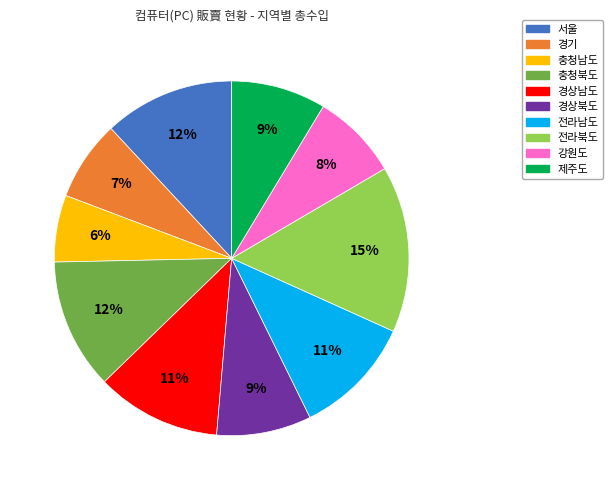

The 서울 slice represents 24% of the pie. True or false?

False